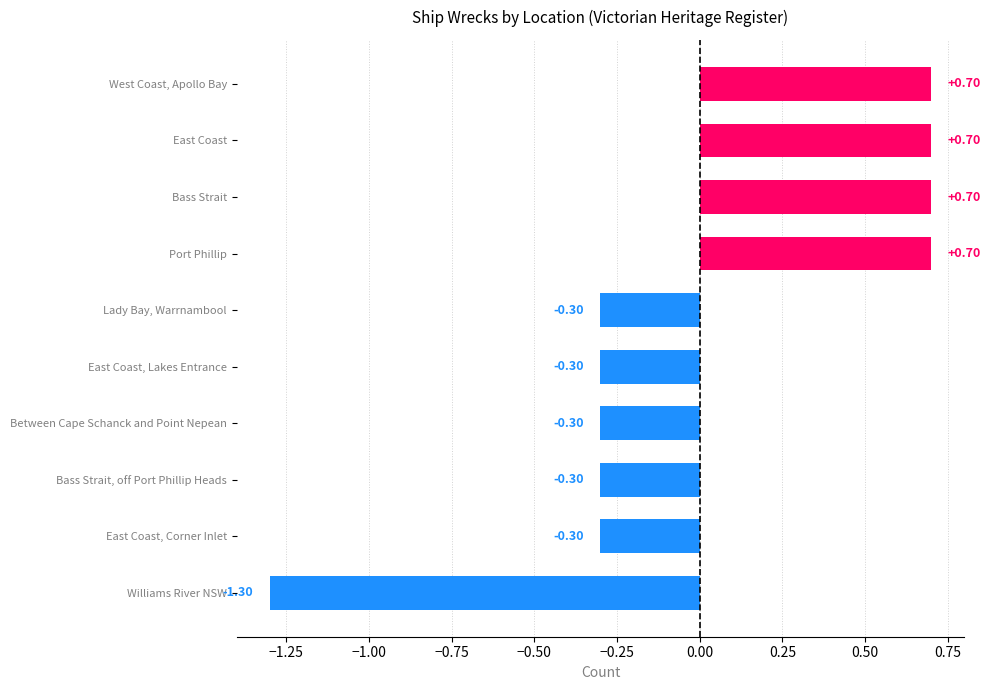

Which category has the lowest value across all series?

Williams River NSW